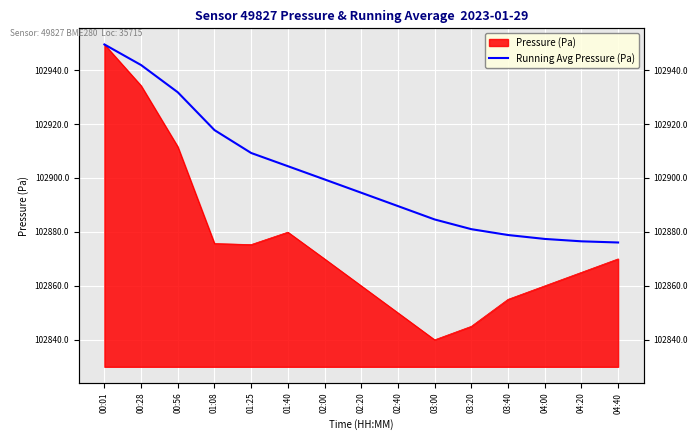

Reading right to left, what are all the values shown in this chart?

04:40=102876.1	04:20=102876.5	04:00=102877.4	03:40=102878.9	03:20=102881.0	03:00=102884.6	02:40=102889.6	02:20=102894.5	02:00=102899.5	01:40=102904.4	01:25=102909.3	01:08=102917.8	00:56=102931.8	00:28=102941.9	00:01=102949.5